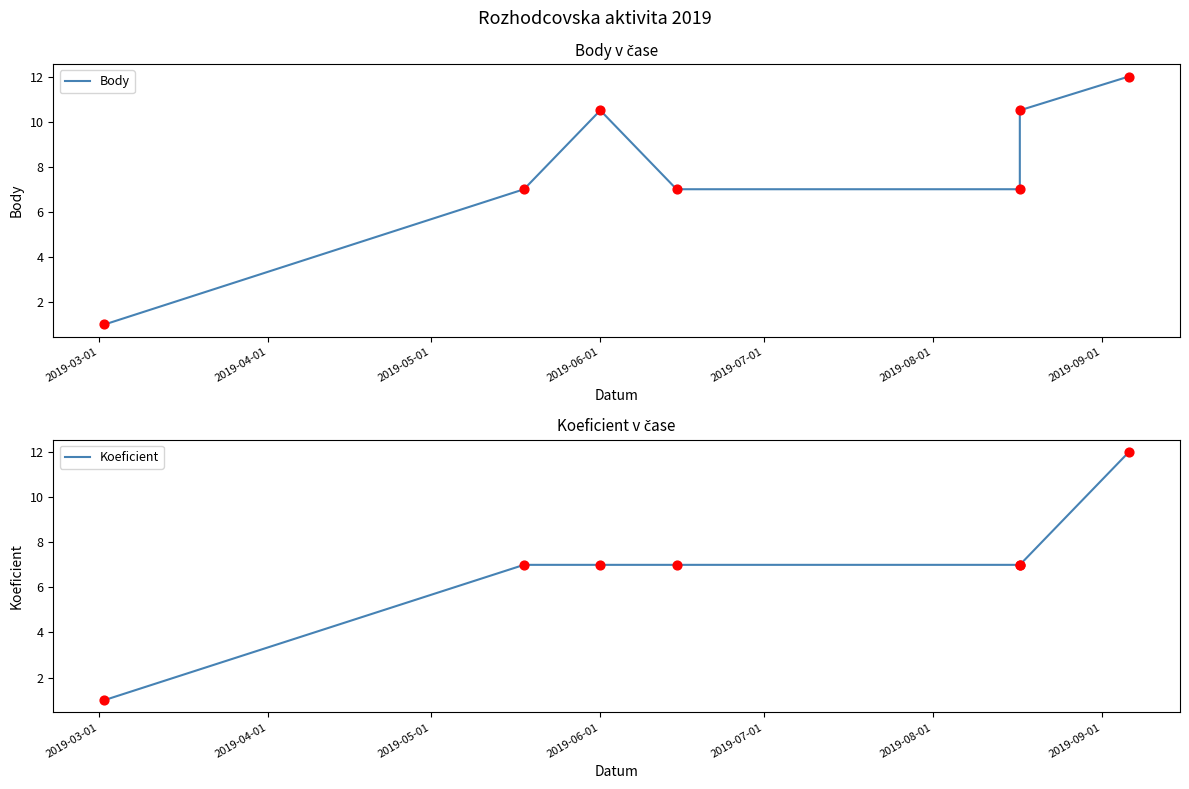

Which series has the largest Y range (max minus min)?

Body